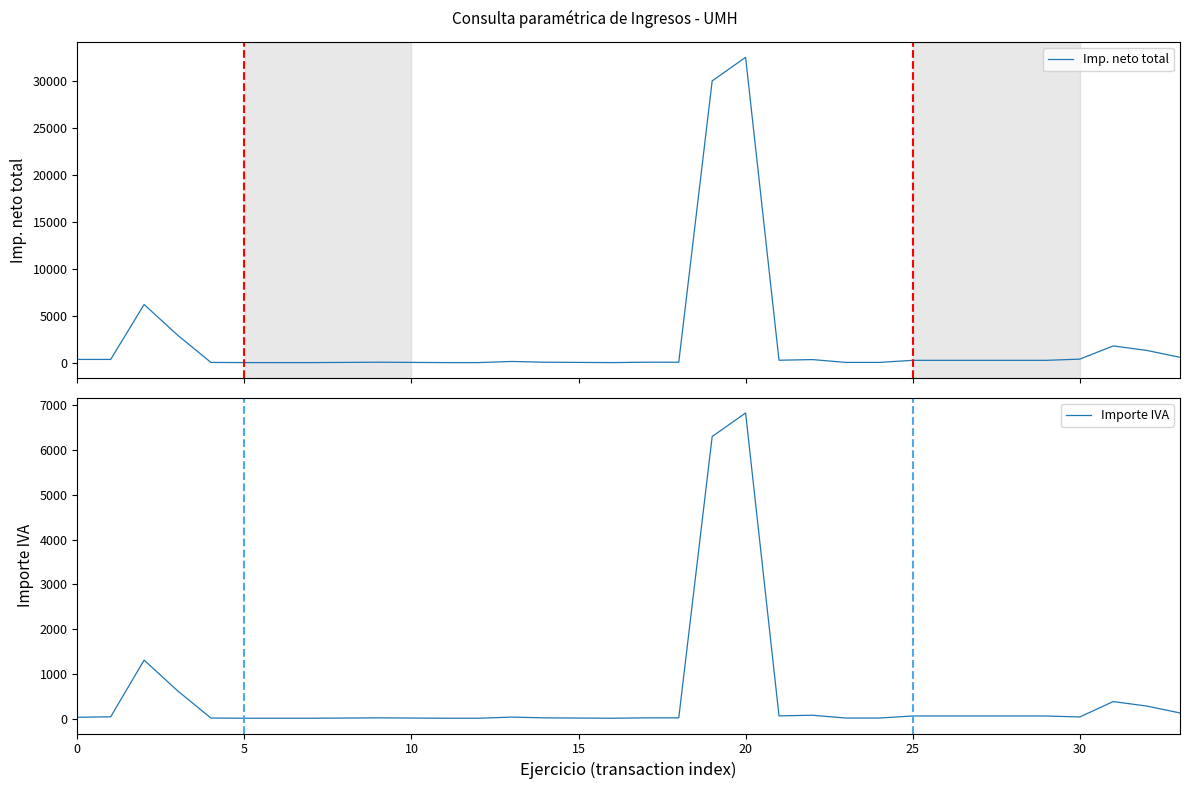

At 15, list the series in order from smallest to largest.

Importe IVA, Imp. neto total